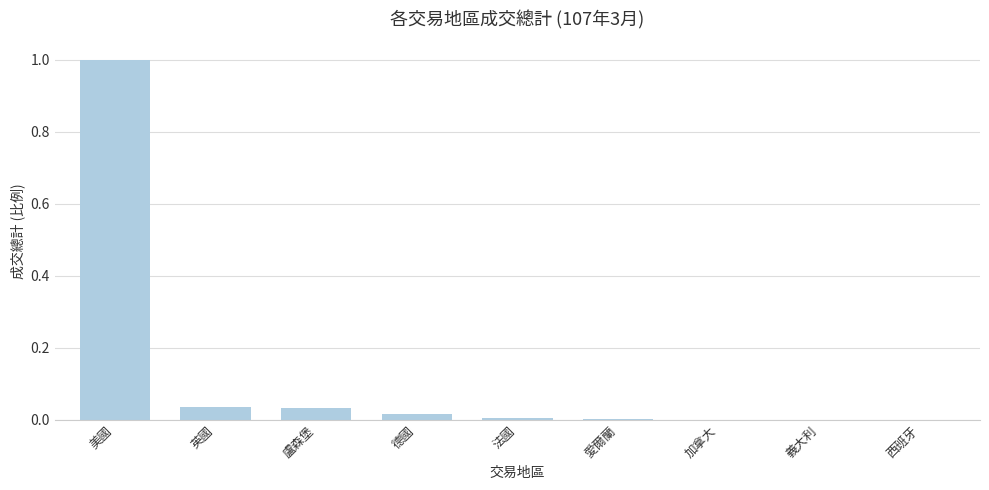

The value at 英國 is 0.0. True or false?

True